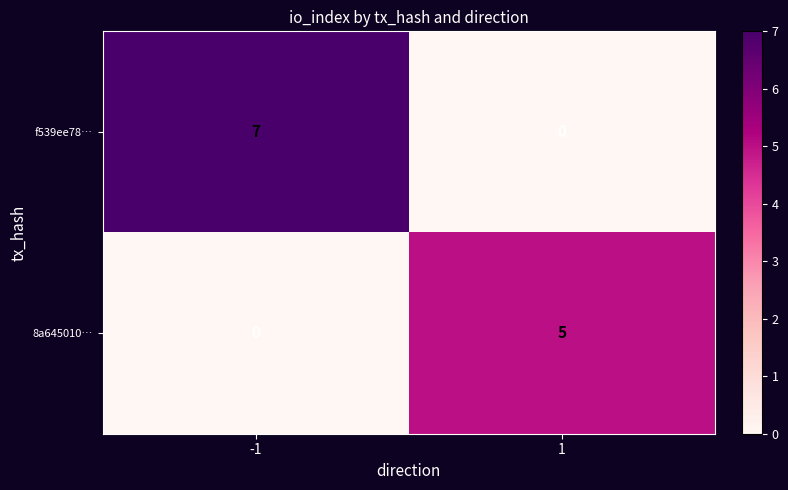

What is the difference between the f539ee78… values at 1 and -1?

7